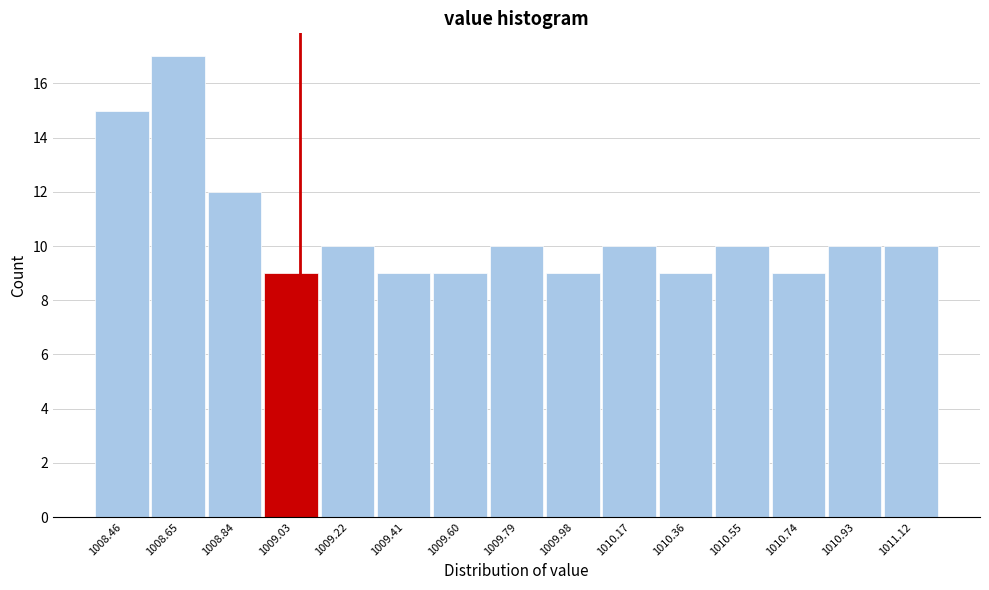

Which range on the x-axis has the tallest bar?

1008.55 to 1008.74